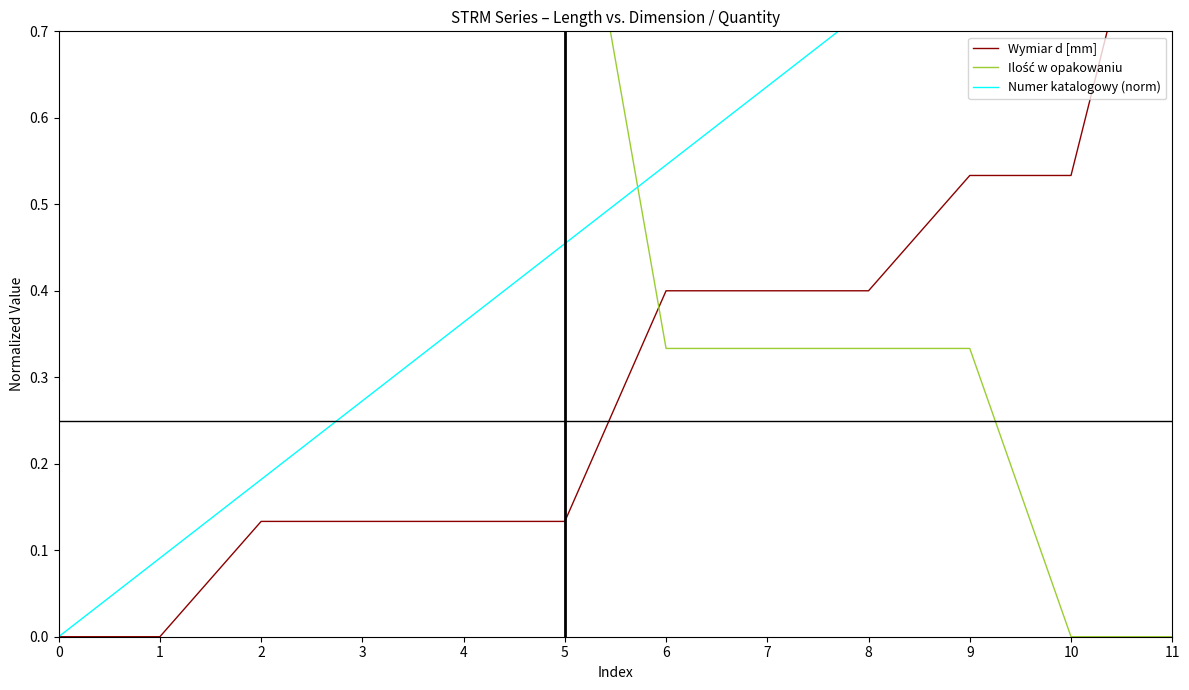

Reading left to right, what are all the values shown in this chart?

Wymiar d [mm]: 0=0.0	1=0.0	2=0.1	3=0.1	4=0.1	5=0.1	6=0.4	7=0.4	8=0.4	9=0.5	10=0.5	11=1.0
Ilość w opakowaniu: 0=1.0	1=1.0	2=1.0	3=1.0	4=1.0	5=1.0	6=0.3	7=0.3	8=0.3	9=0.3	10=0.0	11=0.0
Numer katalogowy (norm): 0=0.0	1=0.1	2=0.2	3=0.3	4=0.4	5=0.5	6=0.5	7=0.6	8=0.7	9=0.8	10=0.9	11=1.0